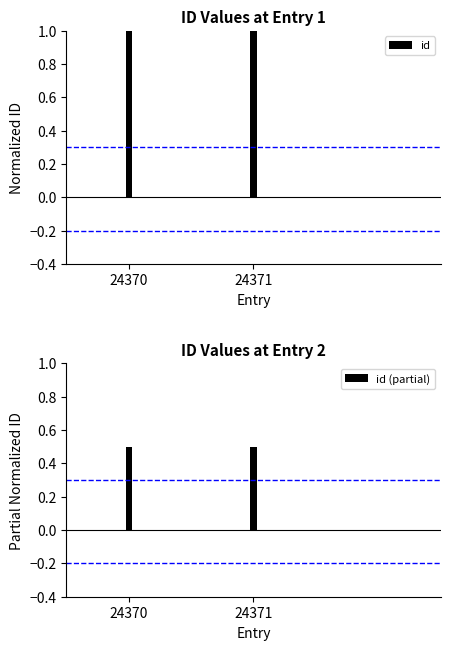

List the series in order of their peak value, highest first.

id, id (partial)